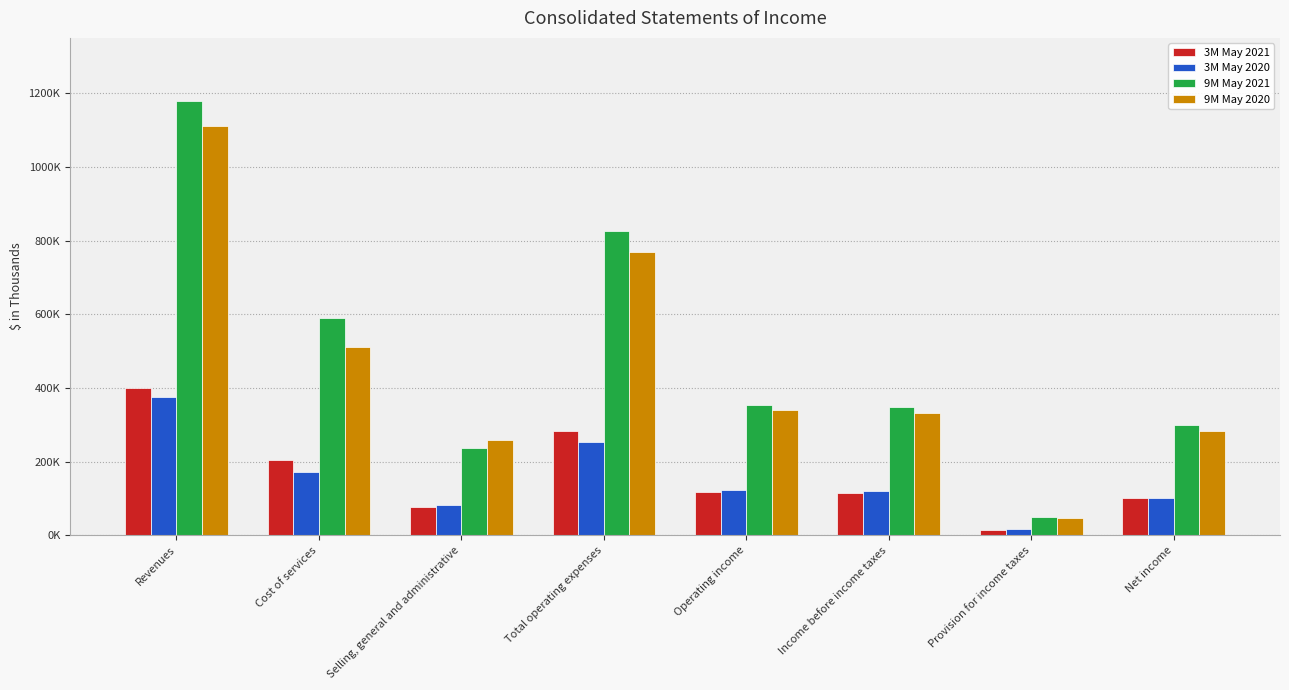

At Revenues, list the series in order from largest to smallest.

9M May 2021, 9M May 2020, 3M May 2021, 3M May 2020